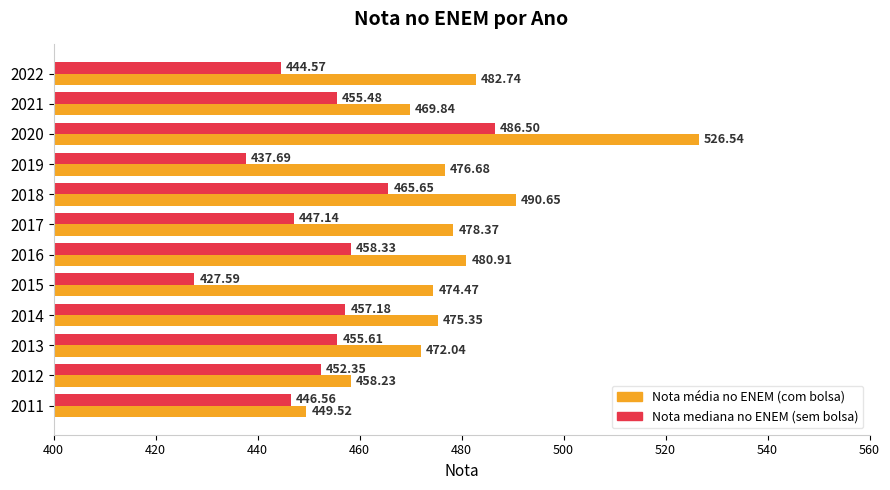

What is the spread (max minus min) of values at 2015?

46.9